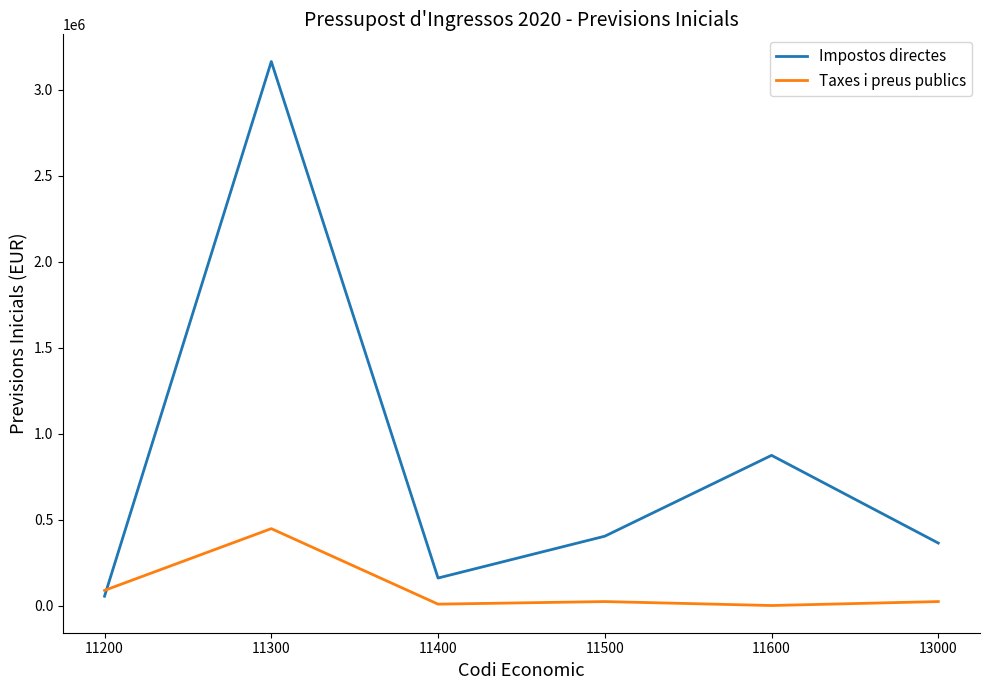

What is the maximum value shown in the chart?

3164440.0